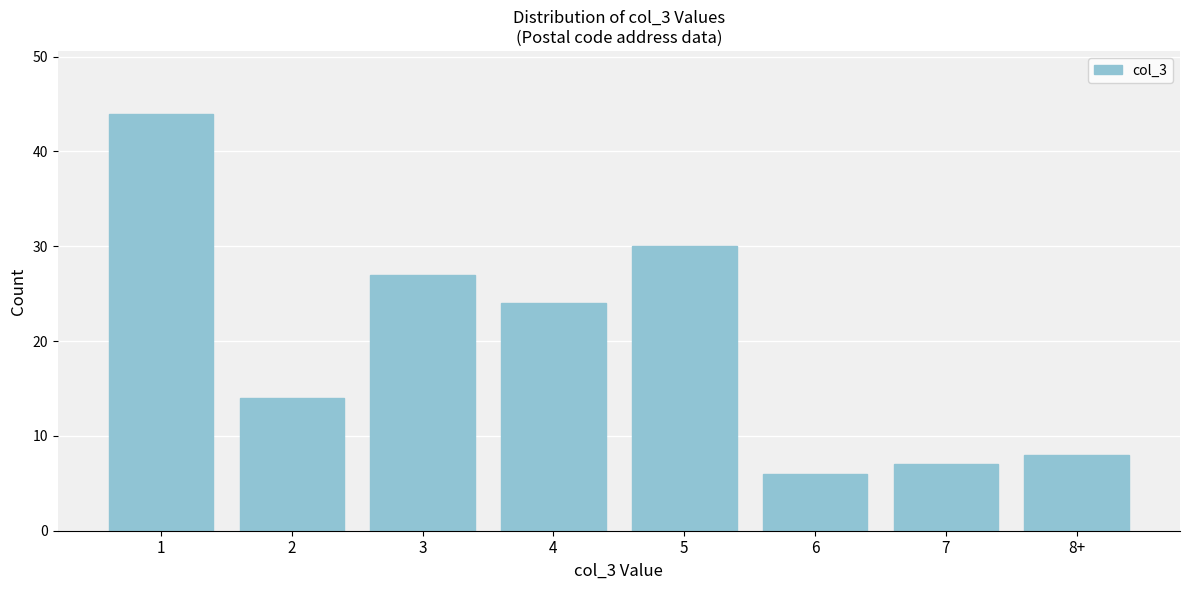

Reading left to right, transcribe all the data shown in this chart.

1=44	2=14	3=27	4=24	5=30	6=6	7=7	8+=8